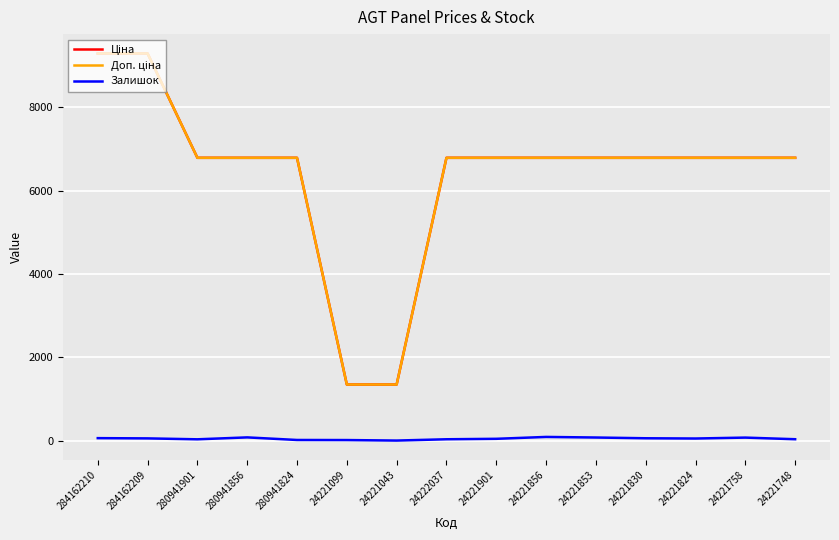

What is the average value of the Залишок series?

49.5